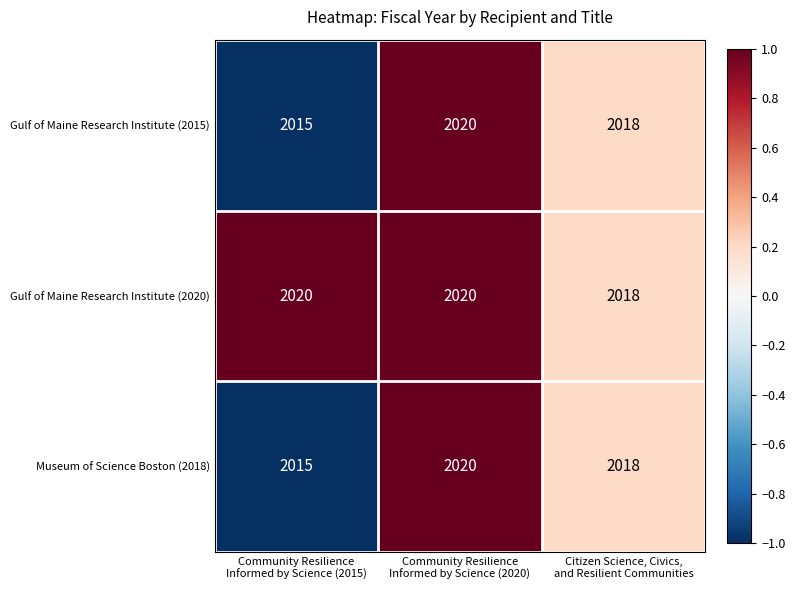

What is the average value of the Gulf of Maine Research Institute (2015) series?

2018